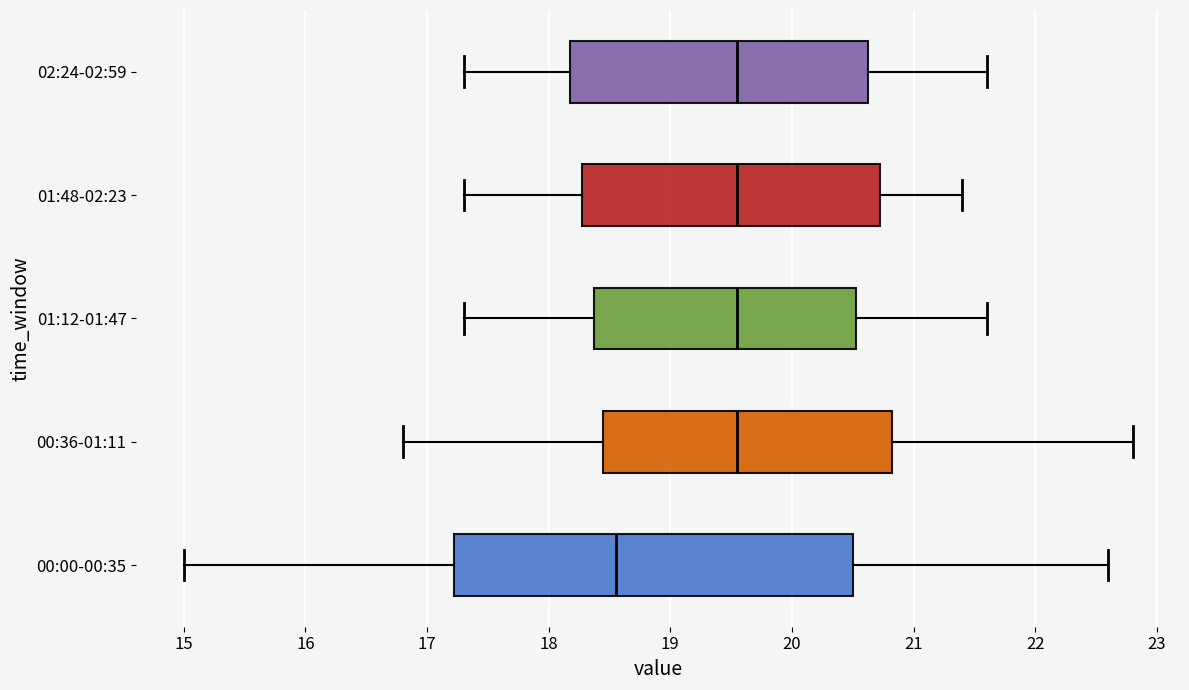

Reading bottom to top, transcribe this box plot: for each box, give where its median line is, the range the box spans, and where its two whiskers end, as read against the x-axis. The values are not printed on the chart, so give them approximately, as read against the axis.

00:00-00:35: median 18.6, box 17.2 to 20.5, whiskers 15.0 to 22.6
00:36-01:11: median 19.6, box 18.5 to 20.8, whiskers 16.8 to 22.8
01:12-01:47: median 19.6, box 18.4 to 20.5, whiskers 17.3 to 21.6
01:48-02:23: median 19.6, box 18.3 to 20.7, whiskers 17.3 to 21.4
02:24-02:59: median 19.6, box 18.2 to 20.6, whiskers 17.3 to 21.6